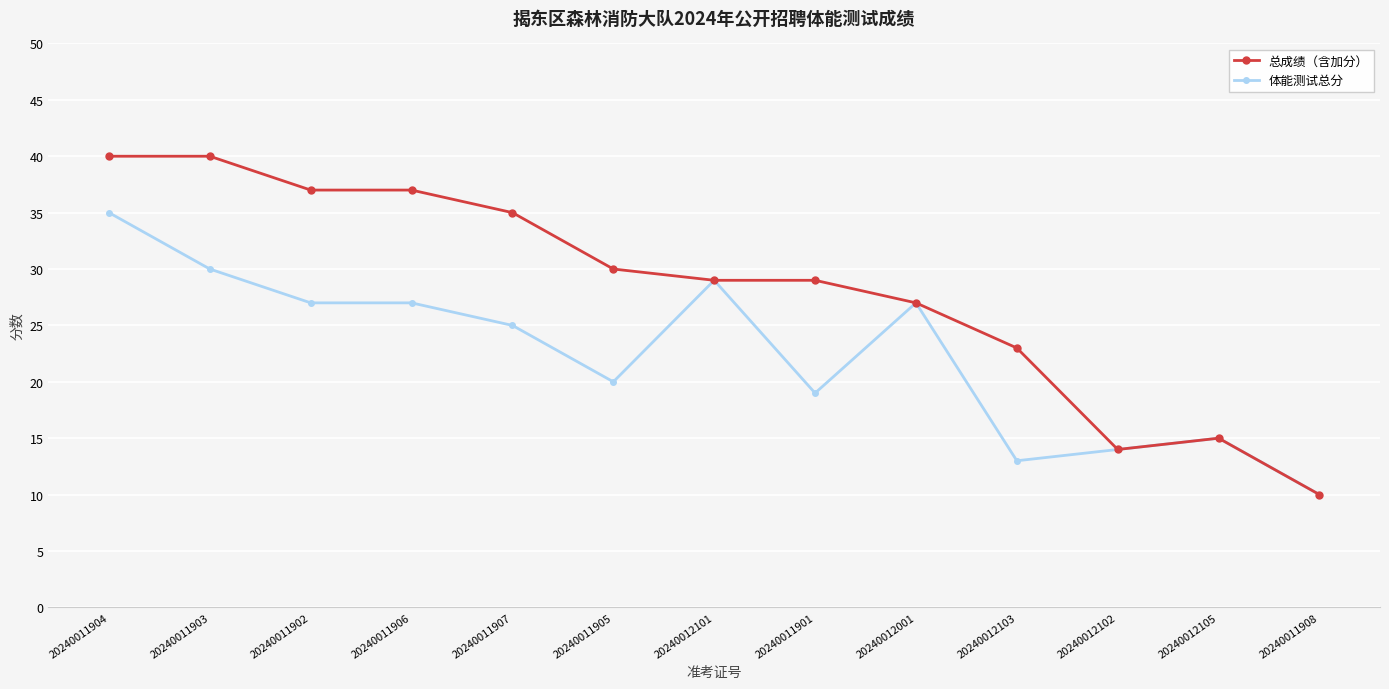

List the series in order of their peak value, highest first.

总成绩（含加分）, 体能测试总分